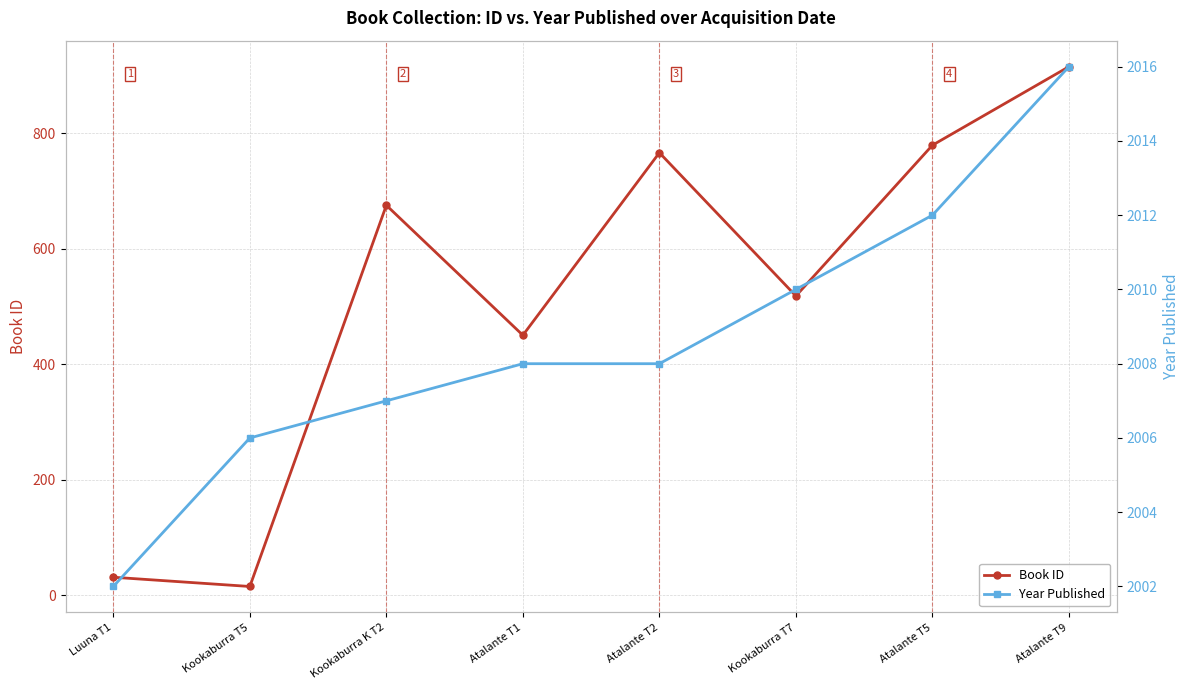

What is the lowest value of the Book ID series?

15